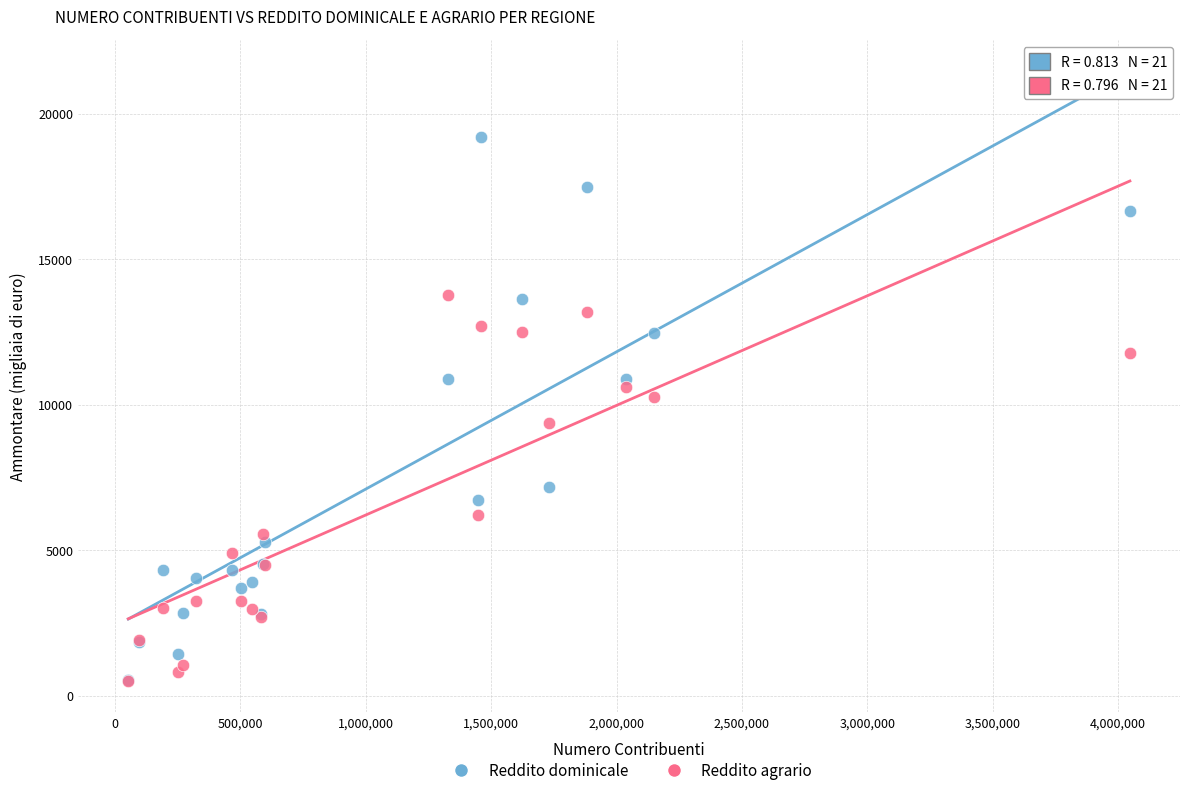

Which series contains the highest Y value?

Reddito dominicale